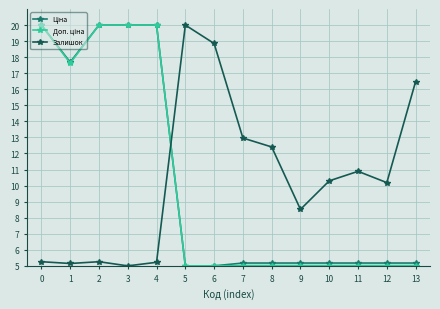

Is this an area chart (filled region under the line)?

No